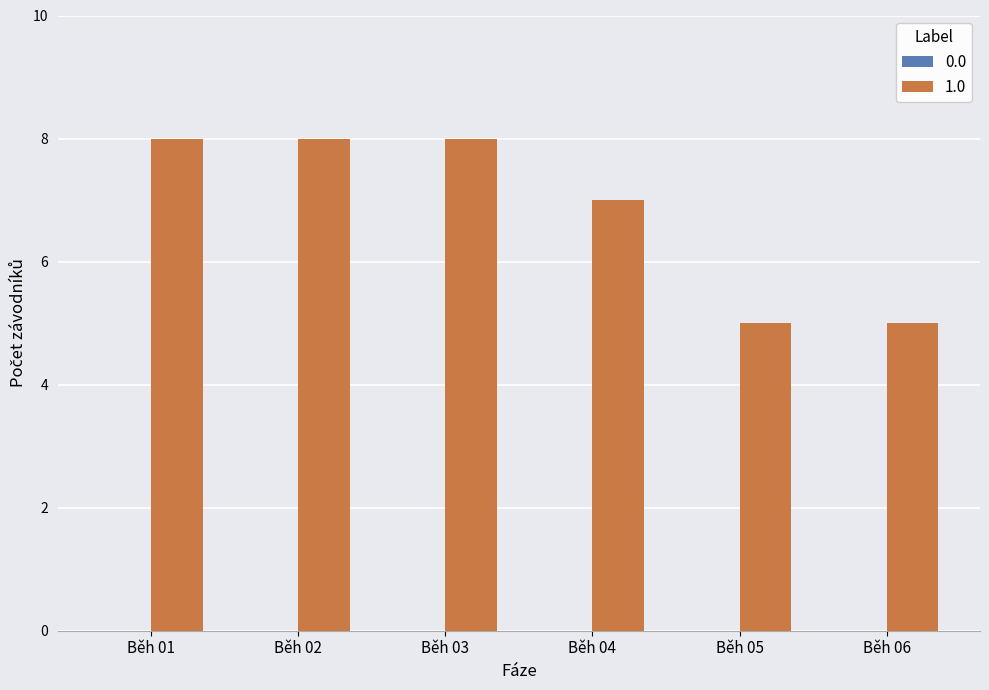

Does the chart contain stacked bars?

No